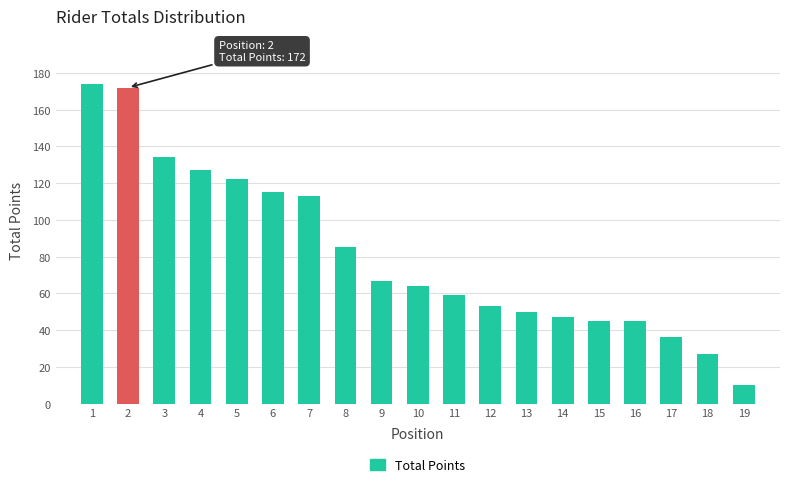

Reading right to left, what are all the values shown in this chart?

19=10	18=27	17=36	16=45	15=45	14=47	13=50	12=53	11=59	10=64	9=67	8=85	7=113	6=115	5=122	4=127	3=134	2=172	1=174